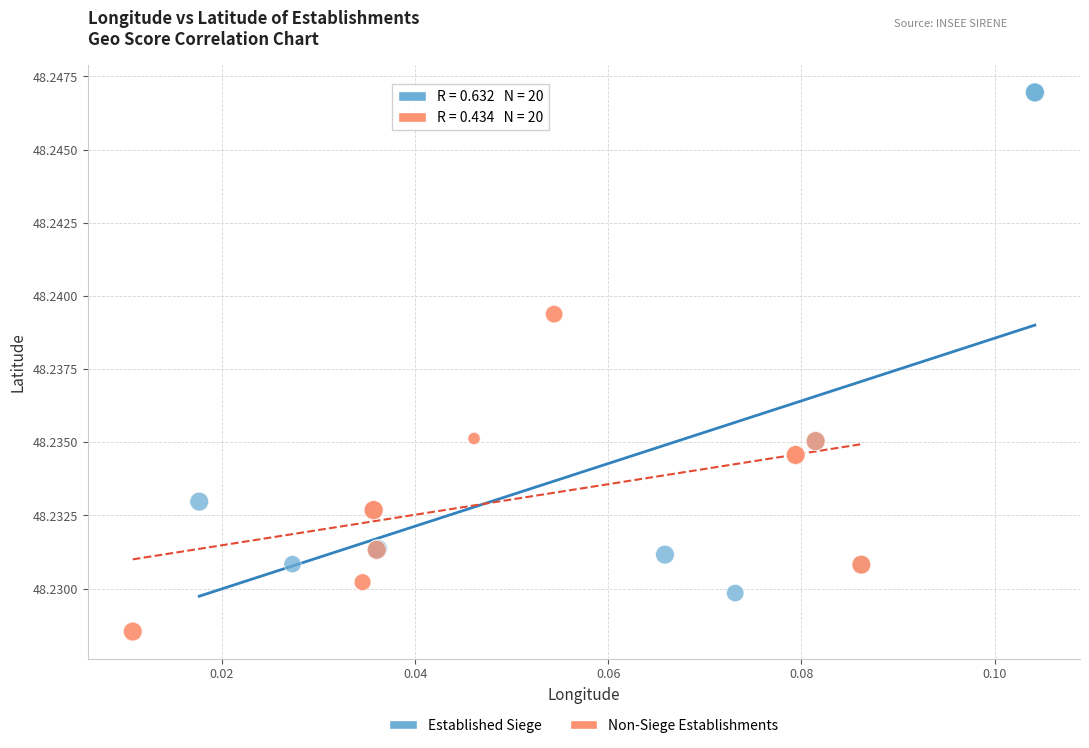

Which series has the widest spread of Y values?

Established Siege